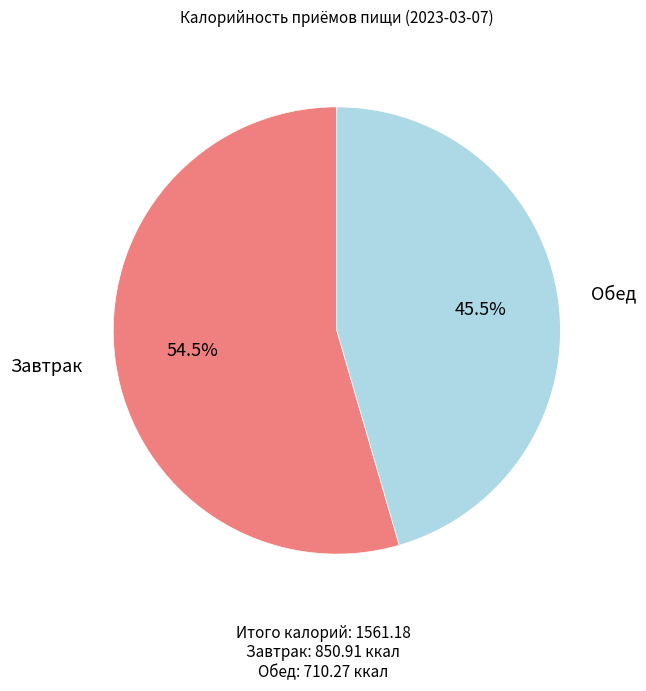

Count the number of slices in the pie.

2